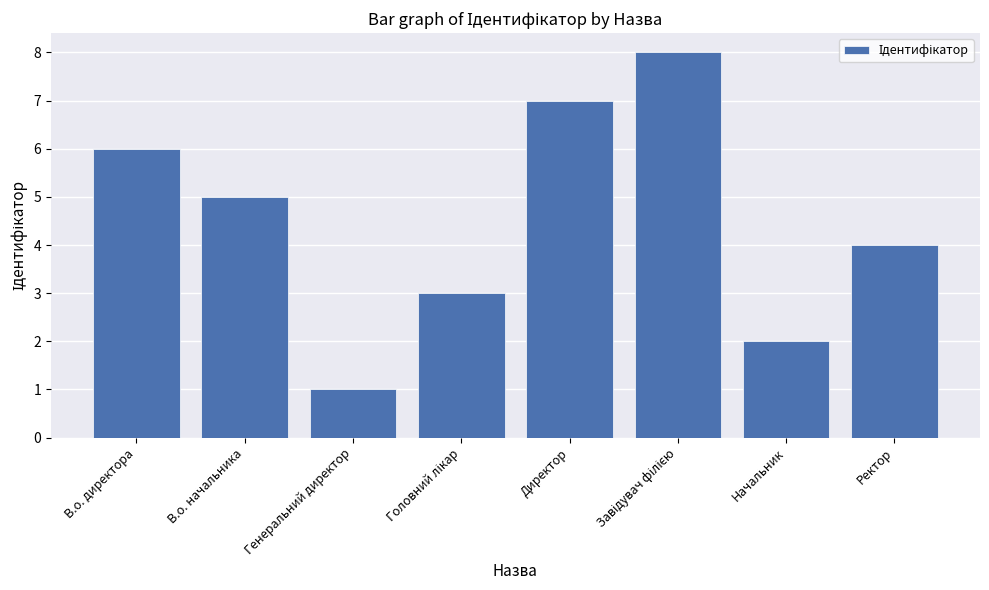

The value at Начальник is 1. True or false?

False